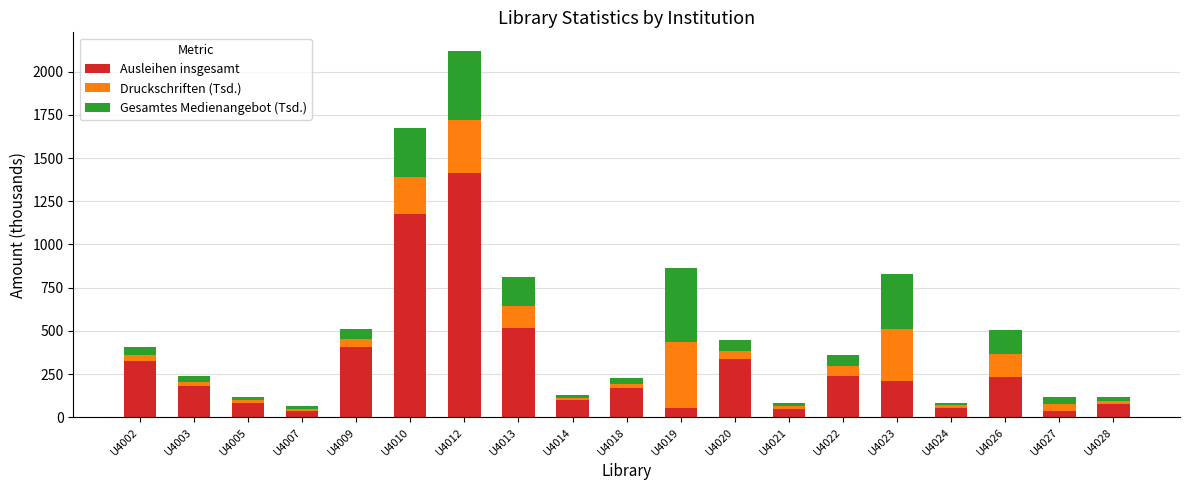

Which category has the highest value in the Ausleihen insgesamt series?

U4012